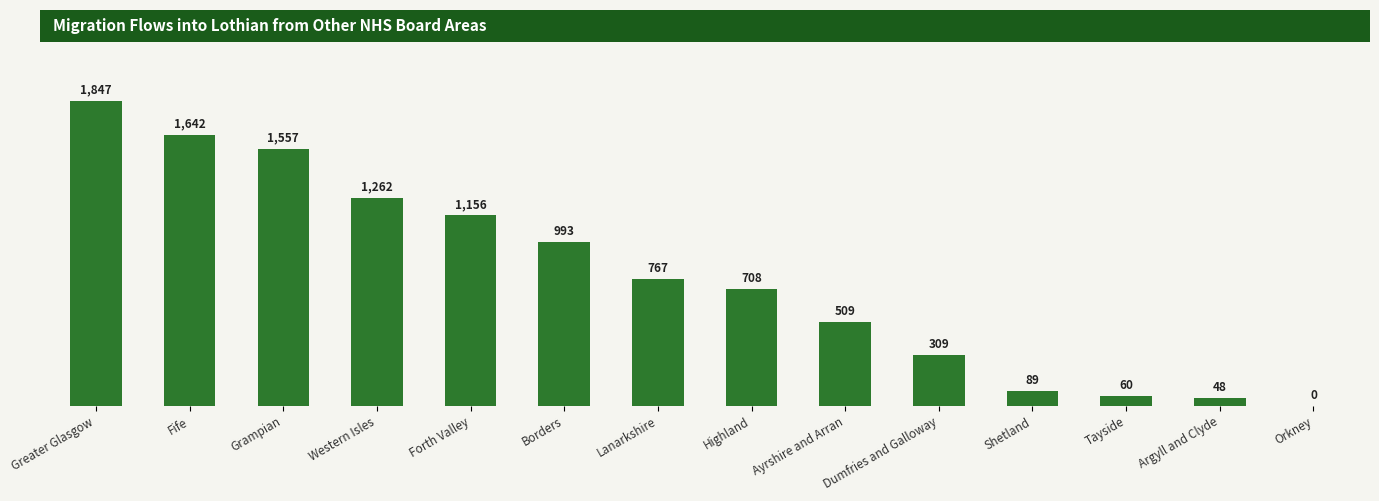

Which has a higher value, Borders or Highland?

Borders